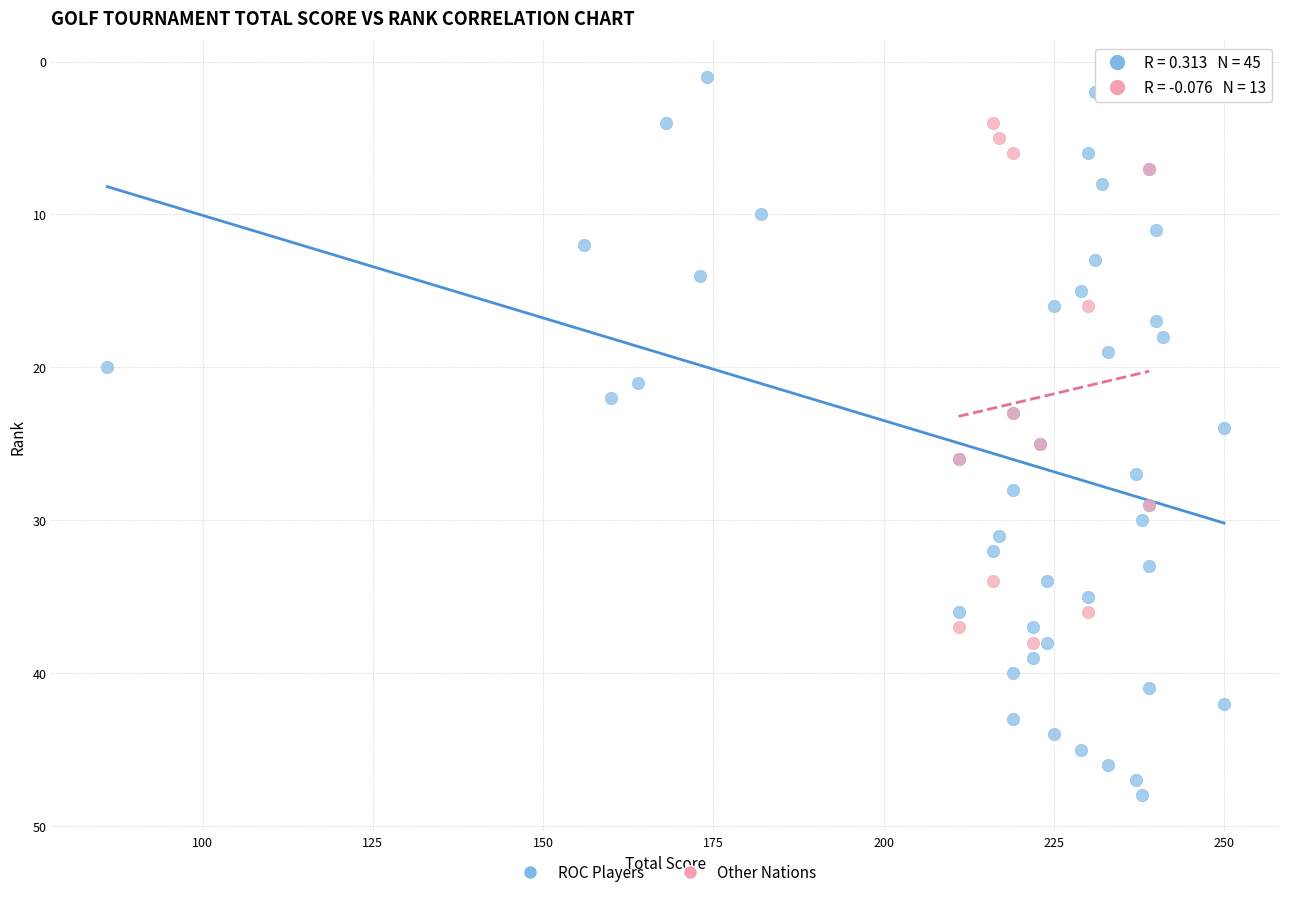

Which series has the widest spread of Y values?

ROC Players